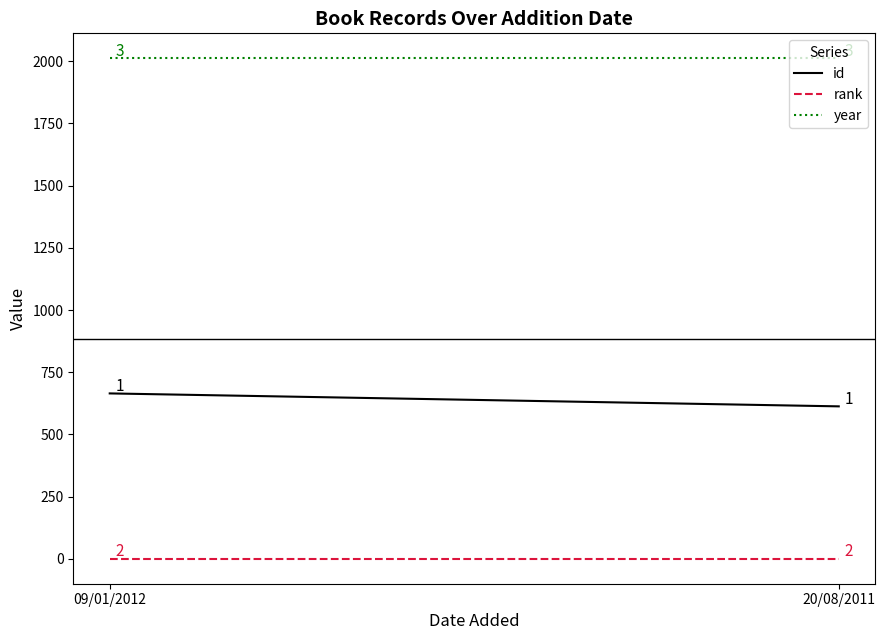

What is the value of the id point at the 1st from the left?

665